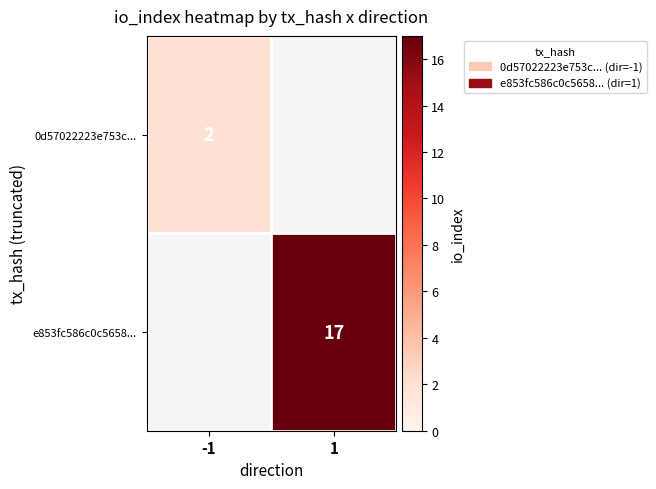

True or false: e853fc586c0c5658... has a value of 17 at 1.

True